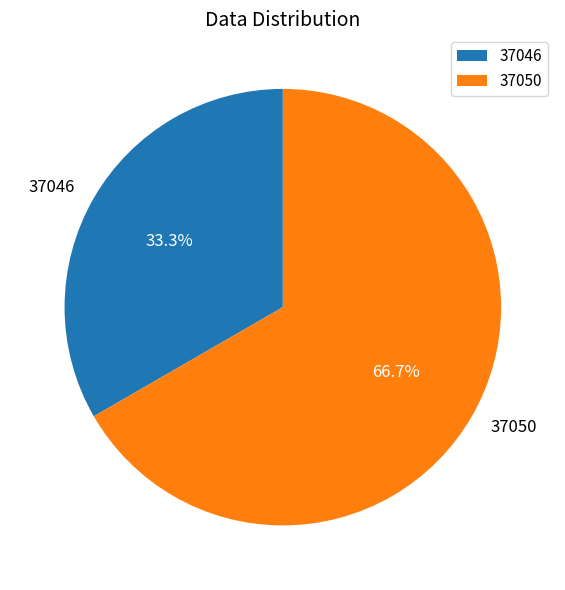

Does any single category account for the majority?

Yes